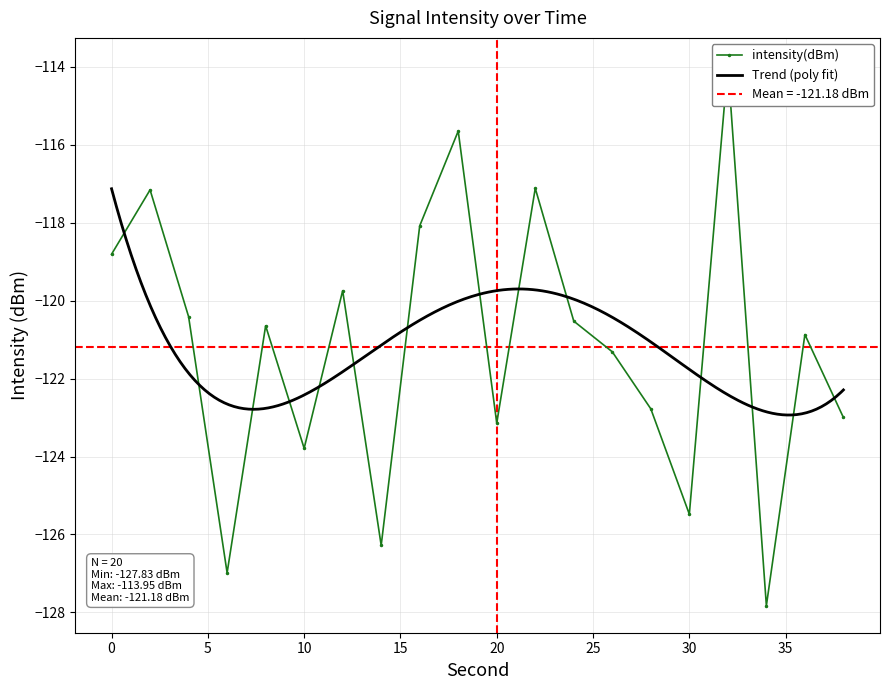

What is the difference between the second highest and minimum values?

12.2